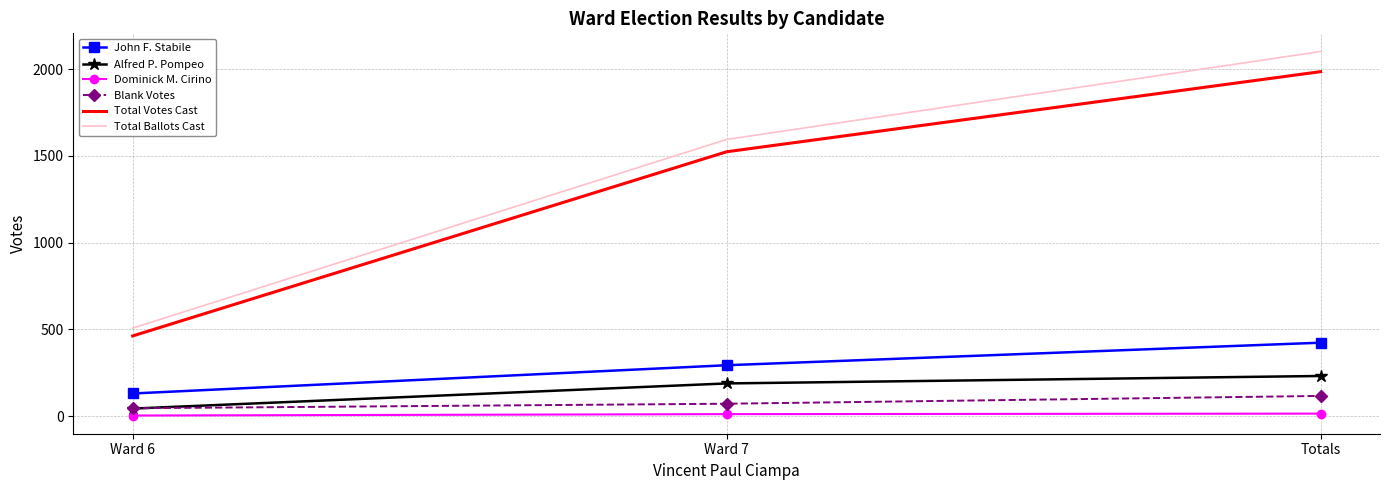

True or false: John F. Stabile has a value of 130 at Ward 6.

True